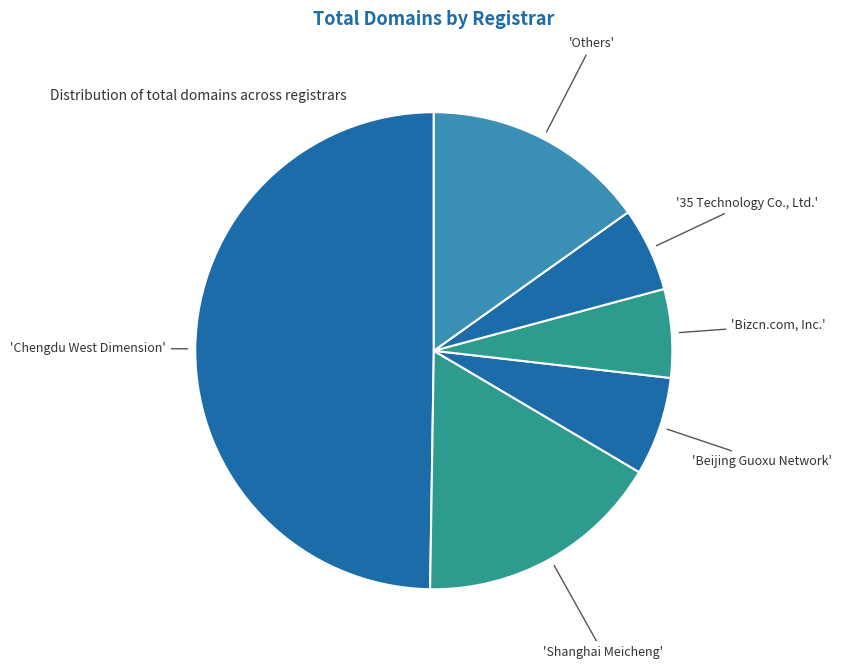

How many slices are in this pie chart?

6